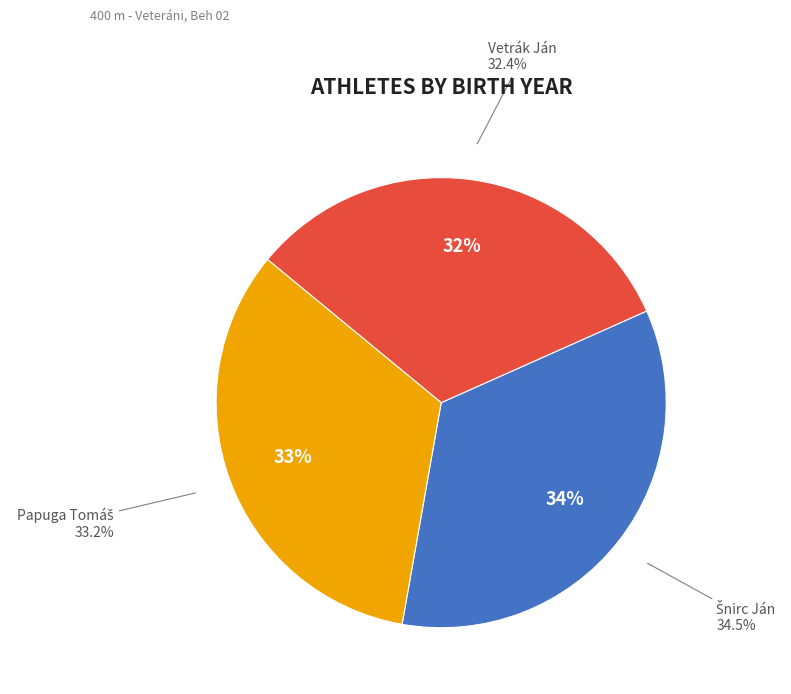

To the nearest percent, what is the difference between the Vetrák Ján and Šnirc Ján slice percentages?

2%